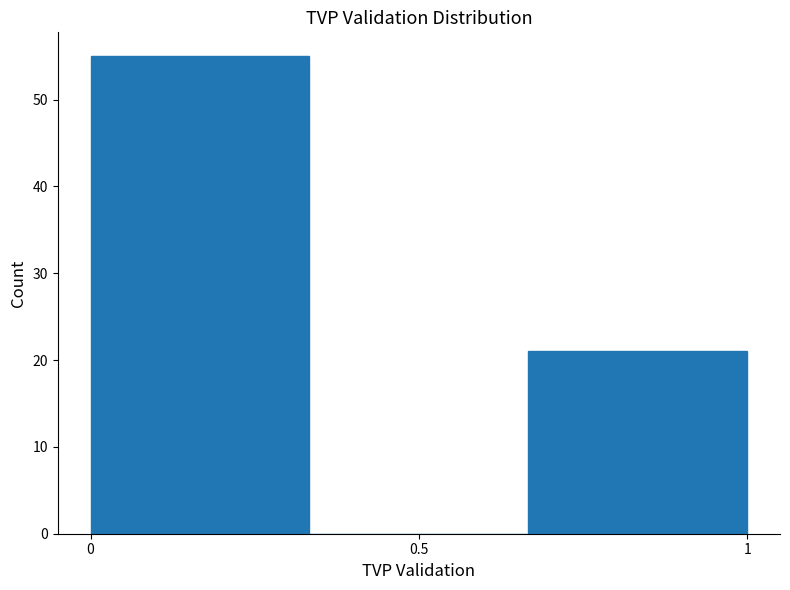

Reading left to right, transcribe this chart: for each bar, give the range it covers on the x-axis and its height. Neither the bar edges nor the heights are printed on the chart, so give them approximately, as read against the axes.

0.00 to 0.35: 55
0.35 to 0.65: 0
0.65 to 1.00: 21